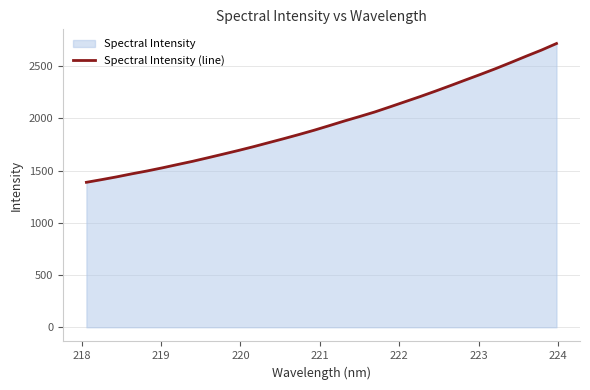

What is the minimum value shown in the chart?

1388.3